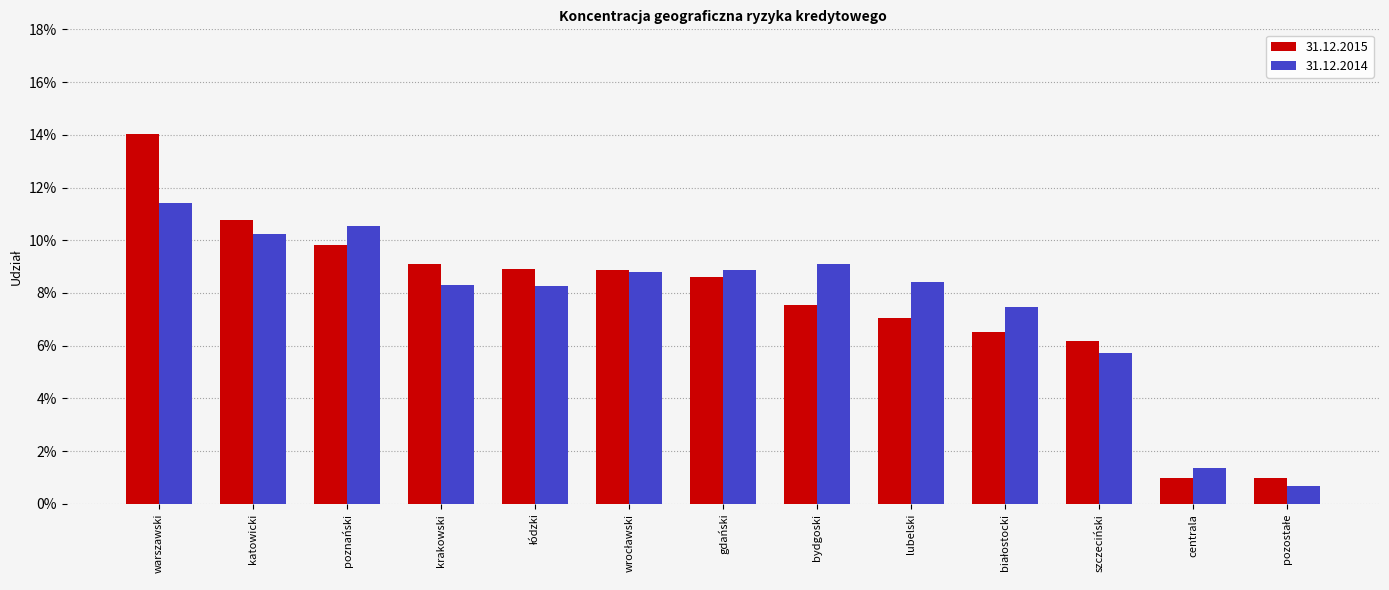

Which category has the lowest value across all series?

pozostałe